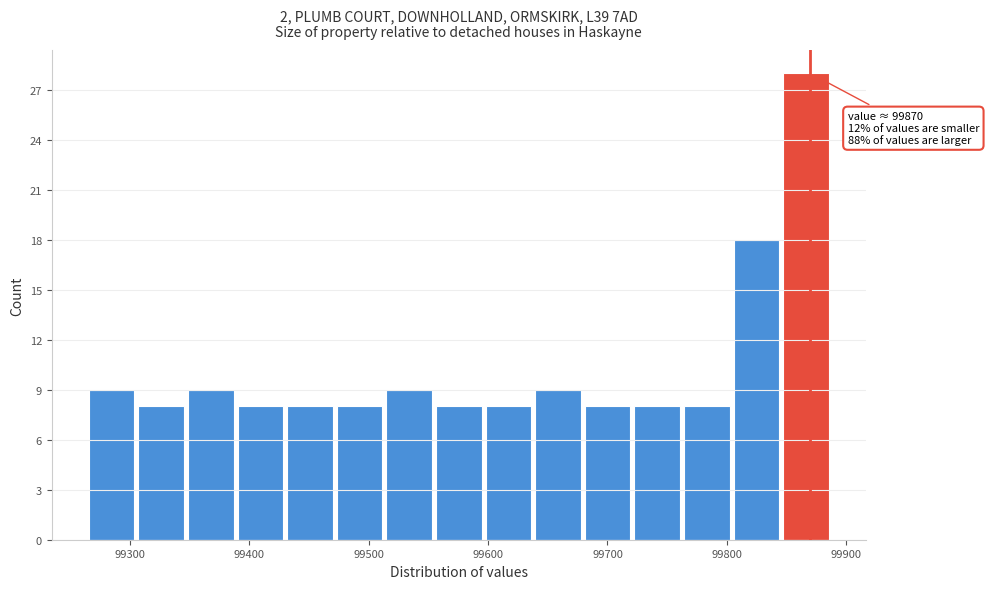

Over which range of the x-axis is the bar tallest?

99850 to 99890